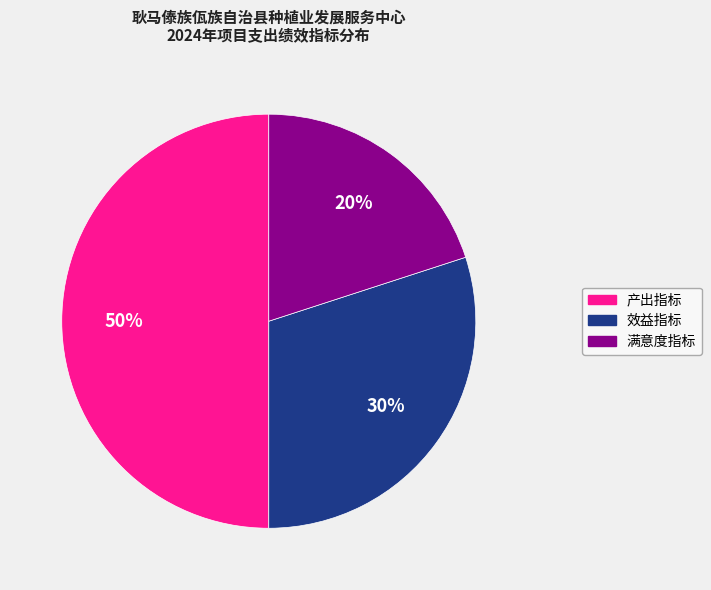

Is it true that 产出指标 is 50% of the pie?

True